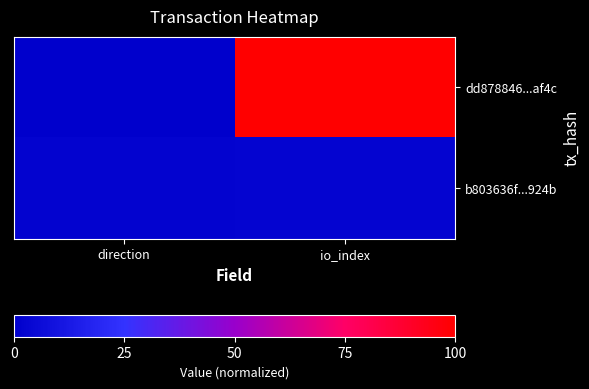

Rank the series by their average value, from lowest to highest.

b803636f...924b, dd878846...af4c